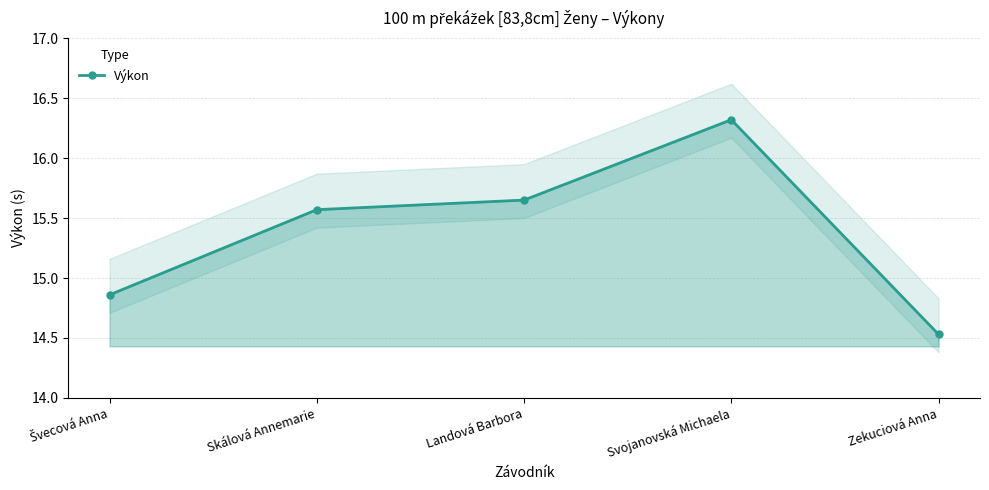

Approximately how many times larger is the value at Skálová Annemarie compared to Svojanovská Michaela?

1.0